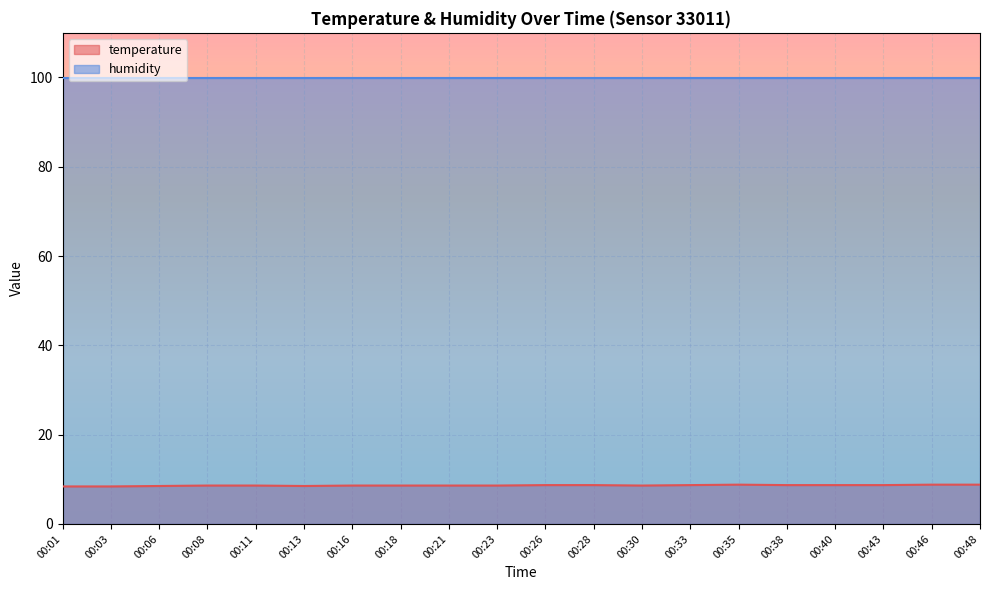

What is the greatest value displayed?

99.9